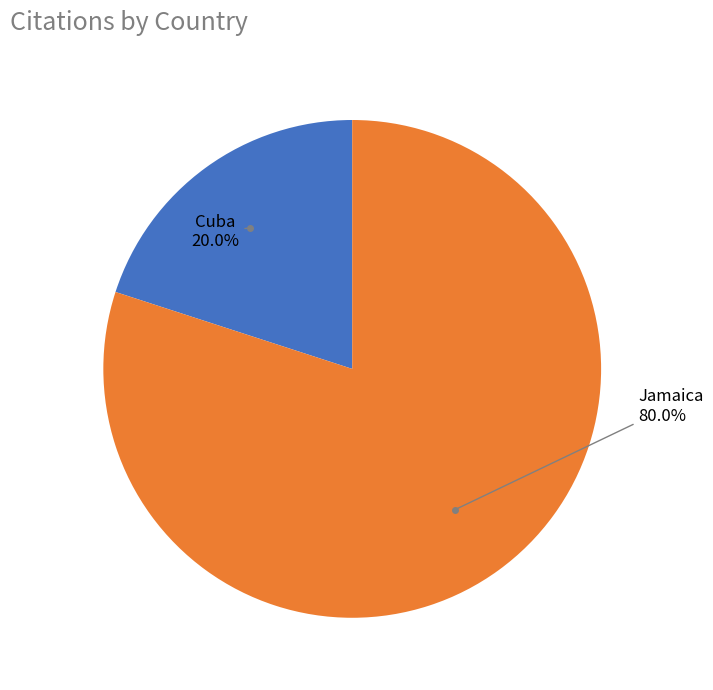

Does any single category account for the majority?

Yes